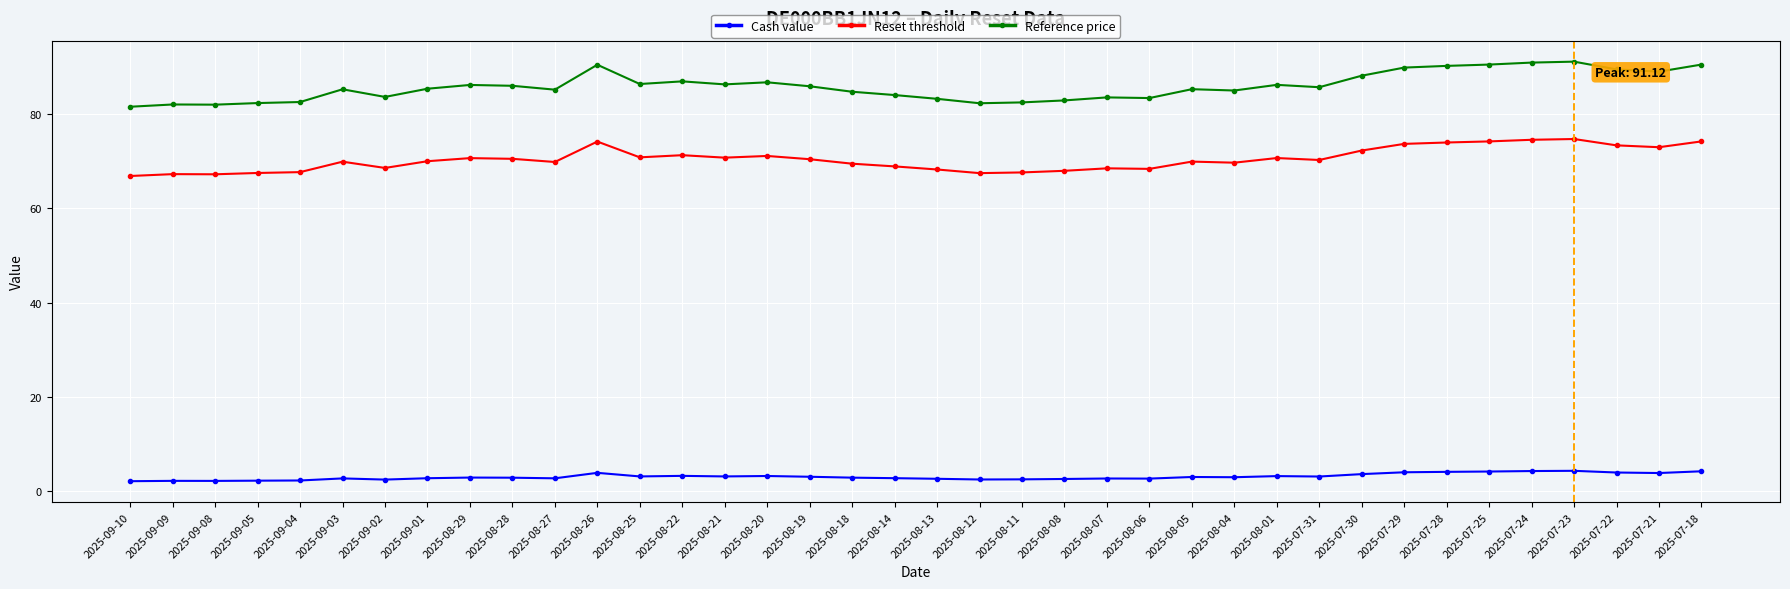

True or false: Reference price has more than 2 points higher than both neighbors.

True